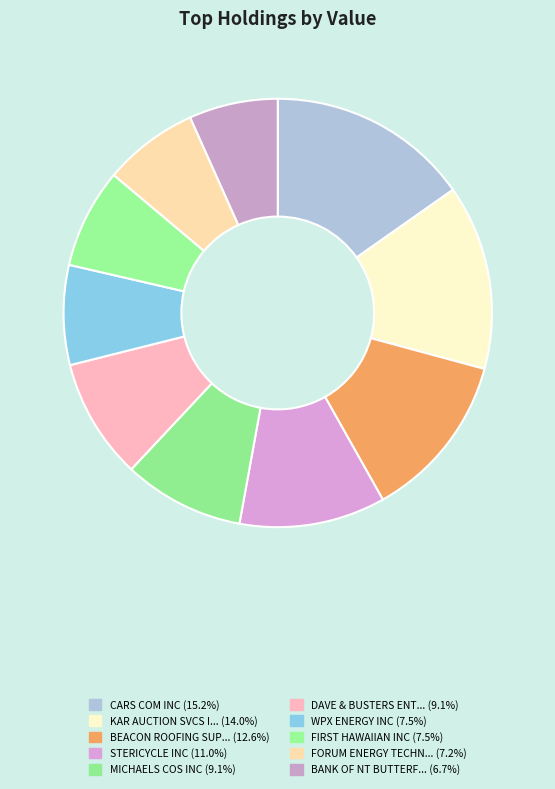

Count the number of slices in the pie.

10